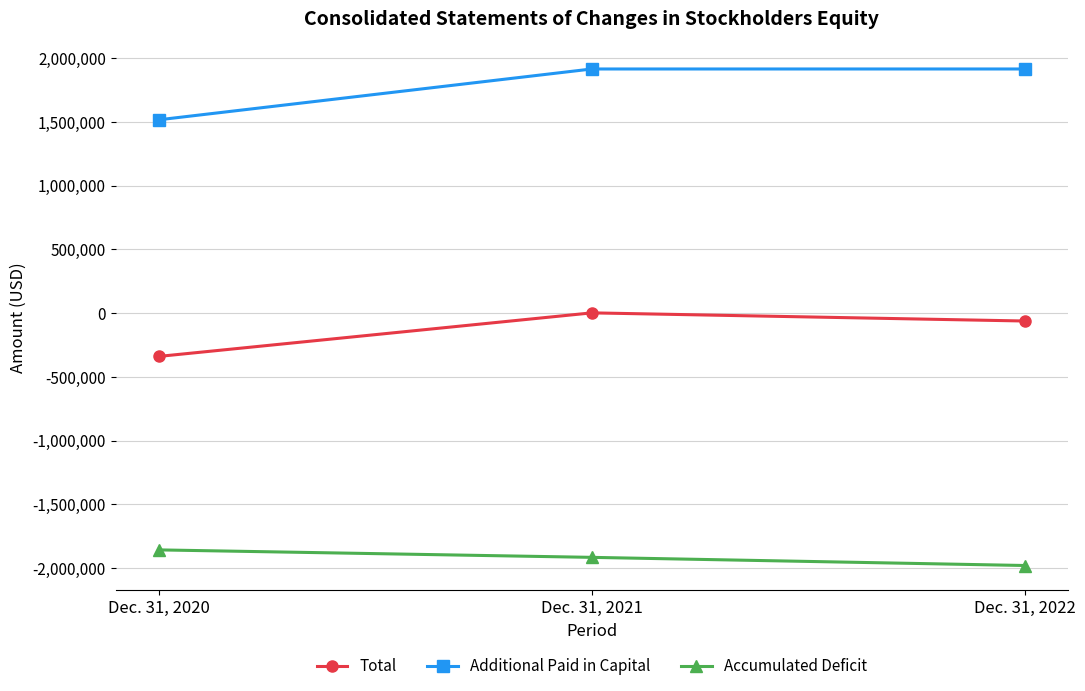

At which label is Total closest to -168855?

Dec. 31, 2022